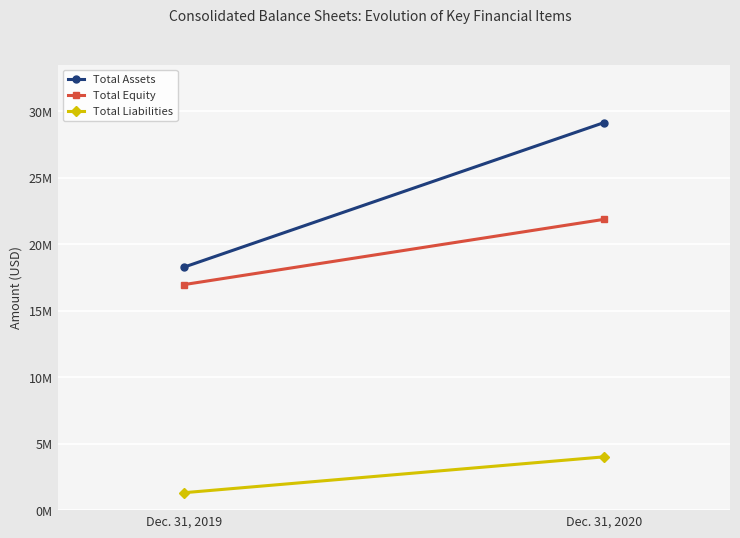

Reading right to left, list all the values displayed in this chart.

Total Assets: Dec. 31, 2020=29130487	Dec. 31, 2019=18257697
Total Equity: Dec. 31, 2020=21858960	Dec. 31, 2019=16949819
Total Liabilities: Dec. 31, 2020=4005635	Dec. 31, 2019=1307878